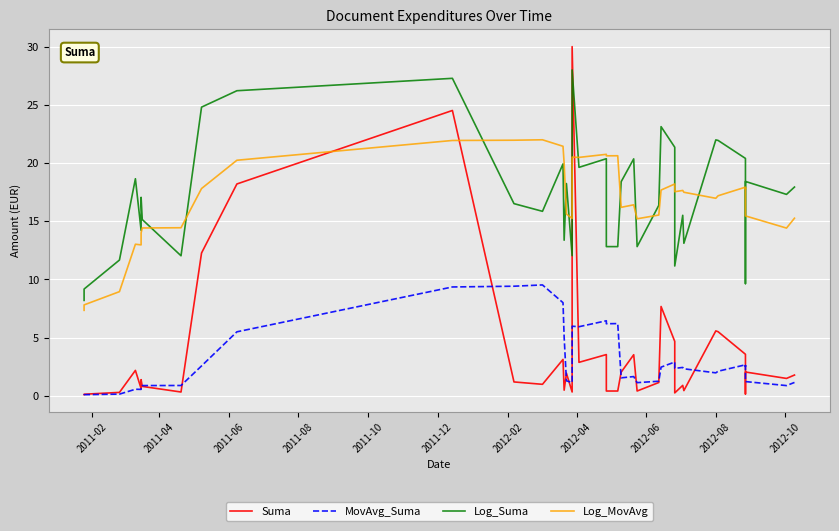

True or false: MovAvg_Suma and Log_Suma cross at least once.

False